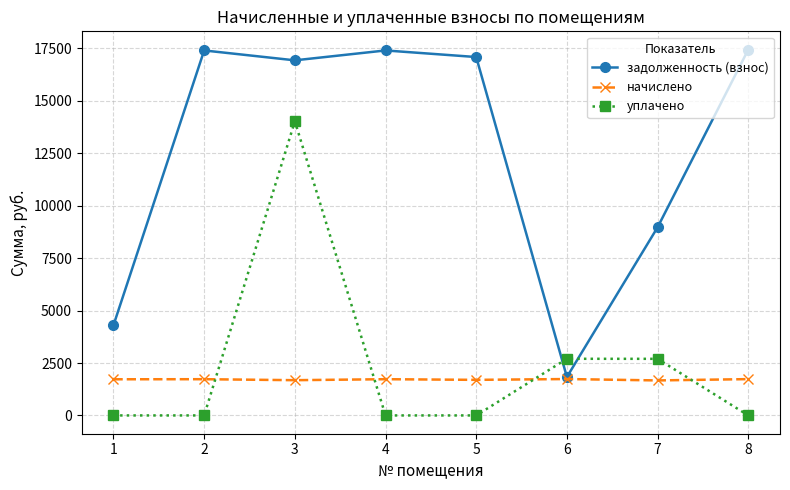

What is the difference between the начислено values at 8 and 1?

7.8